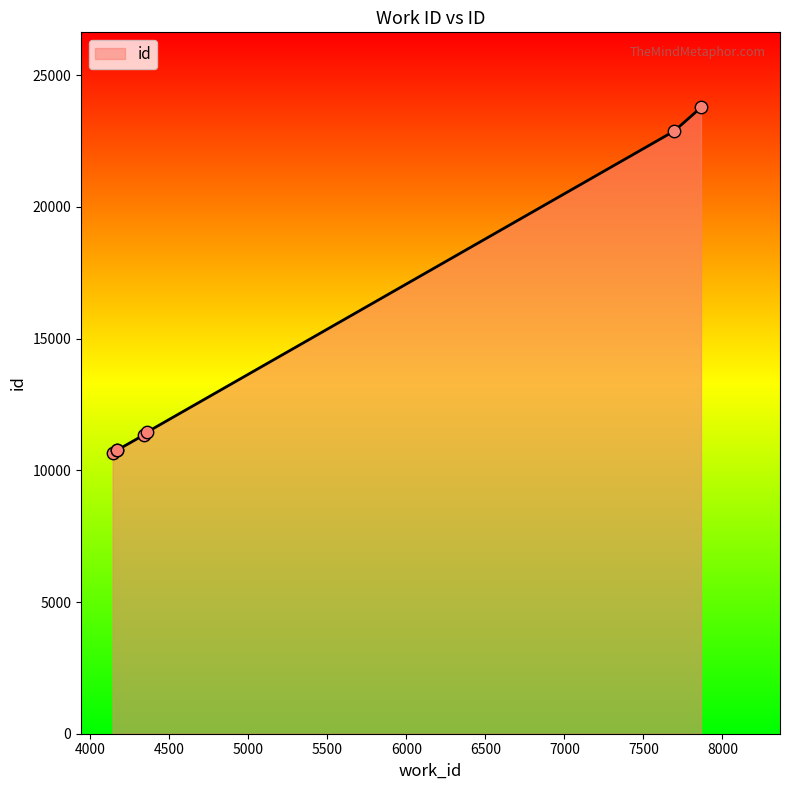

What is the maximum value shown in the chart?

23778